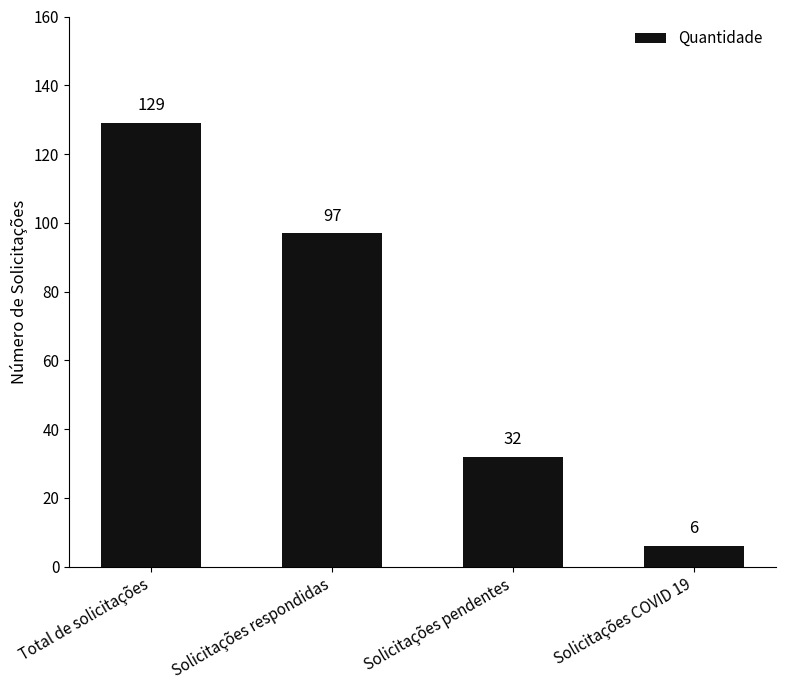

Which has a higher value, Solicitações respondidas or Total de solicitações?

Total de solicitações